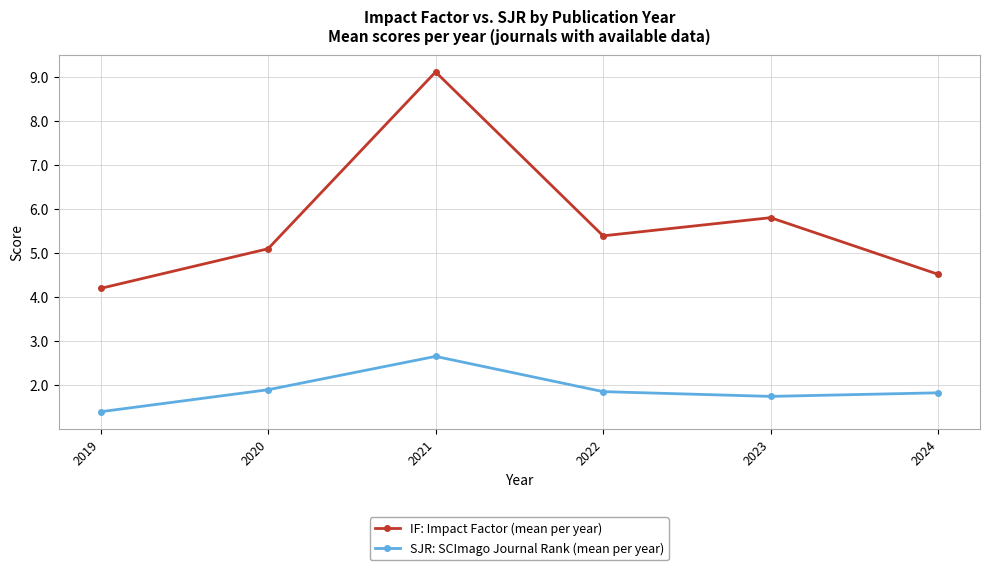

What is the sum of the IF: Impact Factor (mean per year) values at 2020 and 2019?

9.3